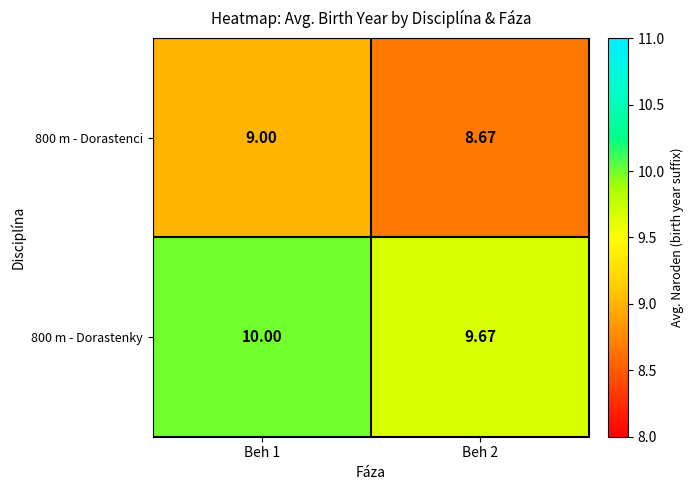

Which series has the largest total across all categories?

800 m - Dorastenky